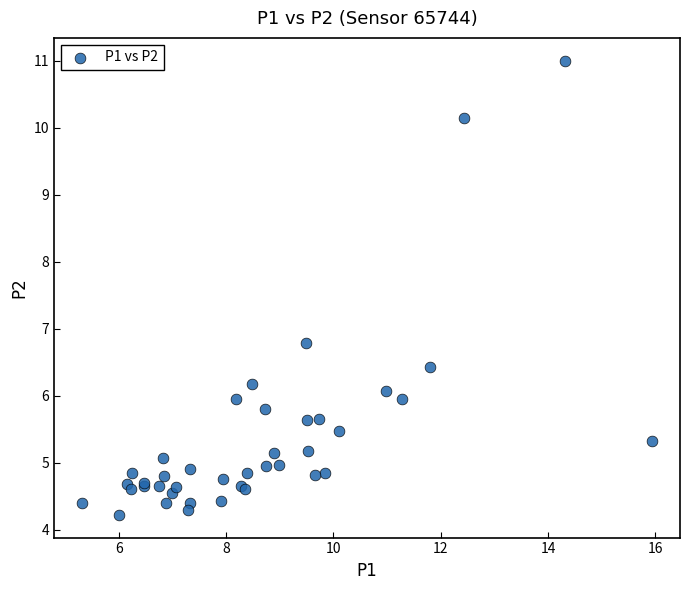

What Y value in the scatter plot is closest to 7?

6.8